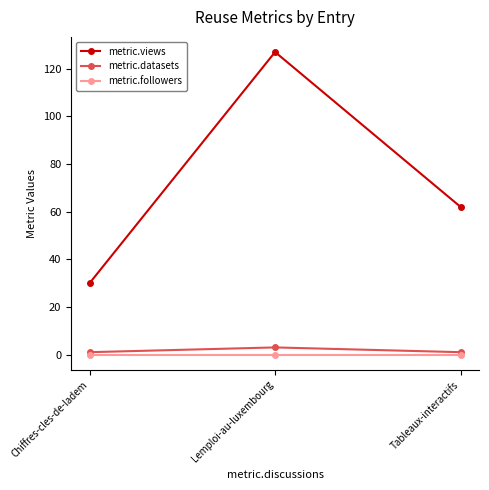

What position from the left is Lemploi-au-luxembourg?

2